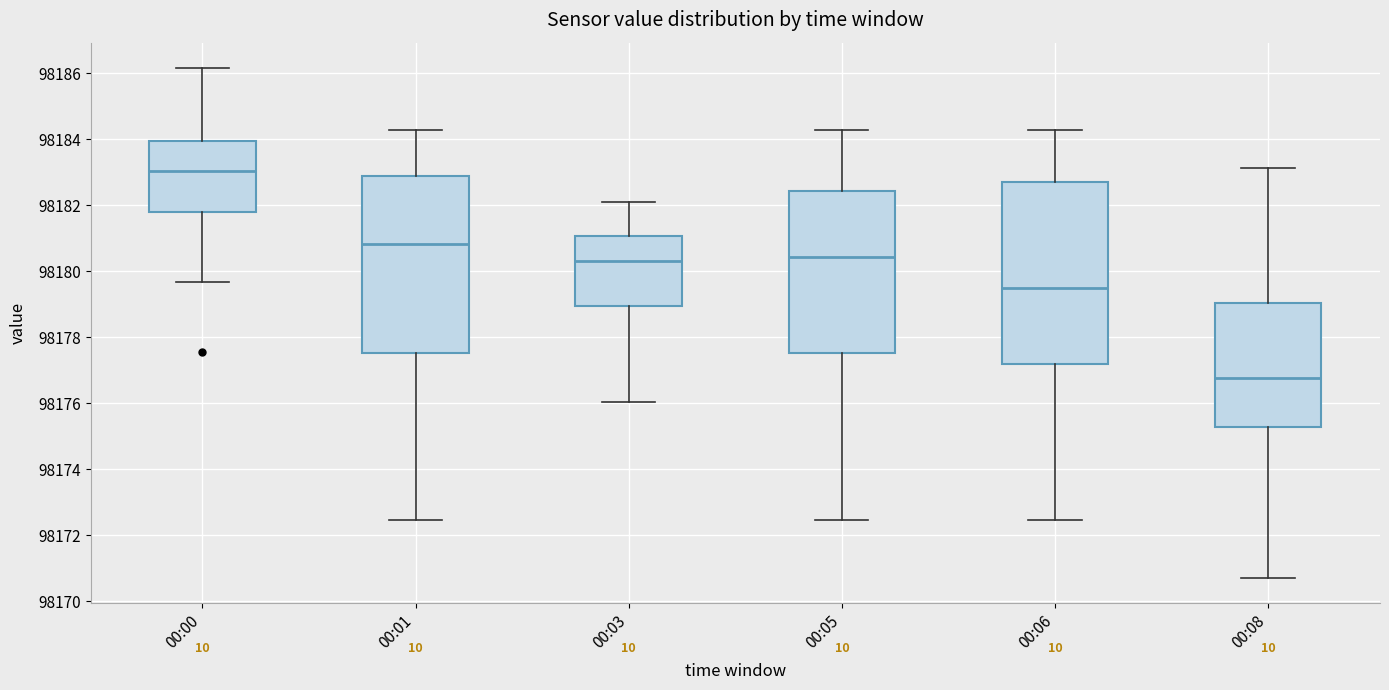

Where does the lower whisker of the box for 00:00 end on the y-axis? The values are not printed on the chart, so give them approximately, as read against the axis.

98179.6